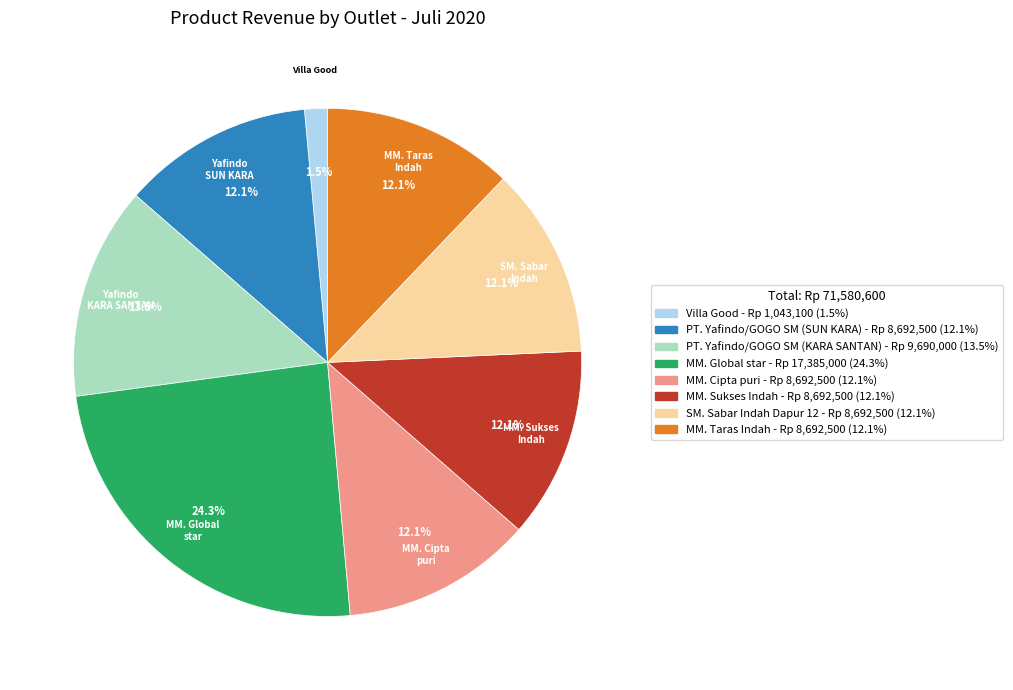

What percentage is NOT represented by PT. Yafindo/GOGO SM (KARA SANTAN)?

86.5%